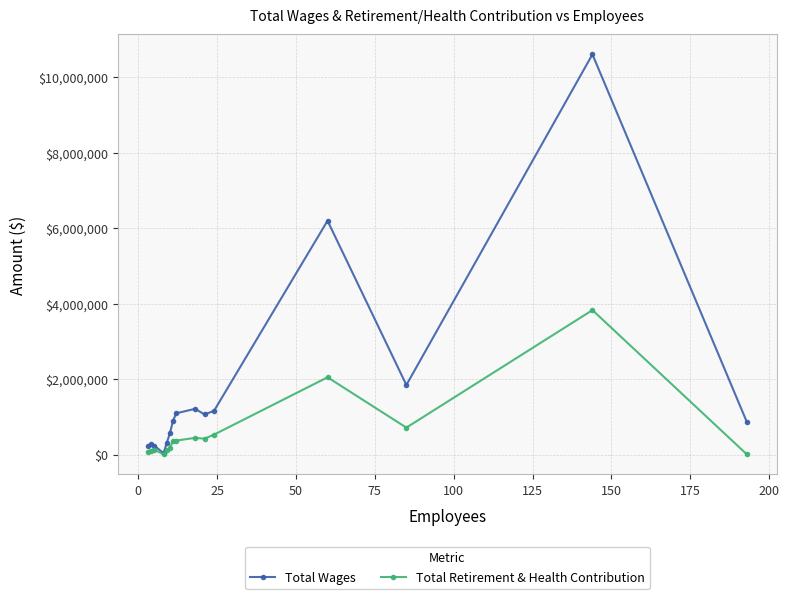

What is the maximum value shown in the chart?

10611989